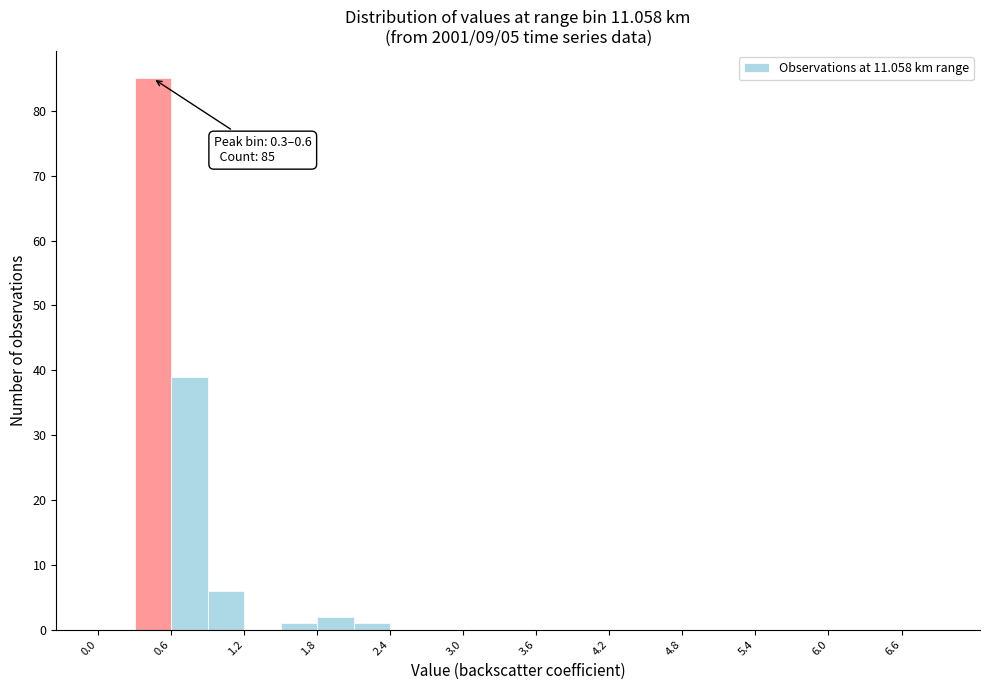

Around what value on the x-axis is the tallest bar? Give the approximate position of its centre, as read against the axis.

0.5